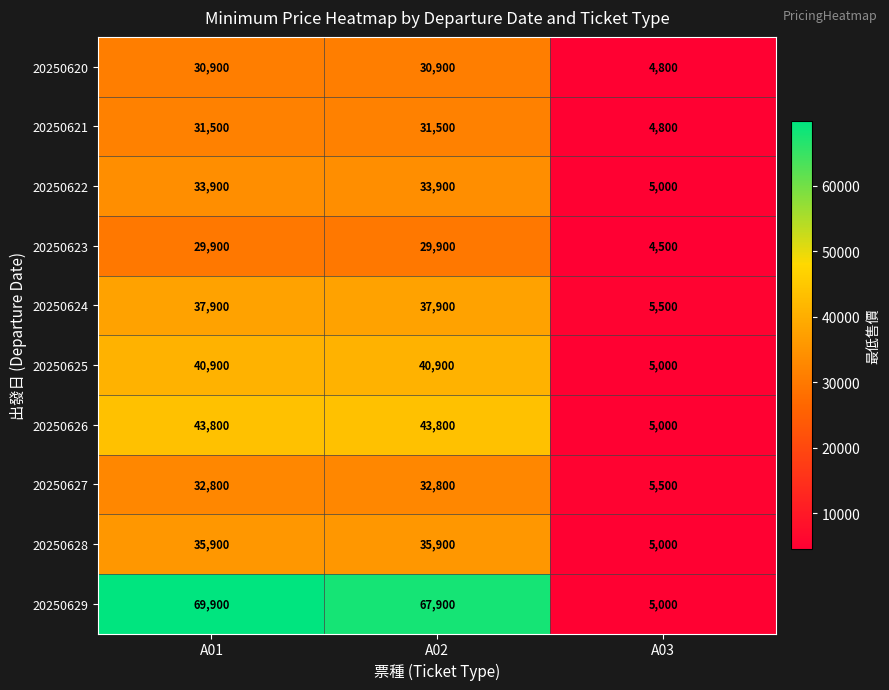

Rank the series by their maximum value, from lowest to highest.

20250623, 20250620, 20250621, 20250627, 20250622, 20250628, 20250624, 20250625, 20250626, 20250629